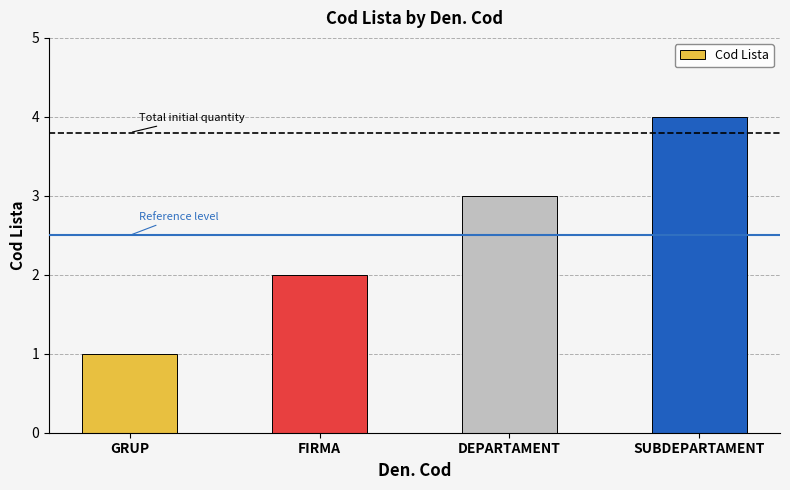

List the labels in order of value, smallest first.

GRUP, FIRMA, DEPARTAMENT, SUBDEPARTAMENT